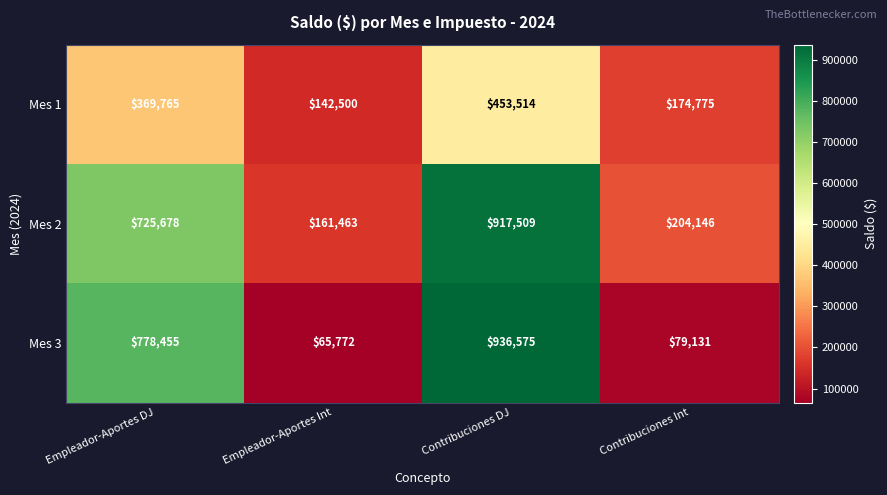

At which category is the sum across all series the highest?

Contribuciones DJ